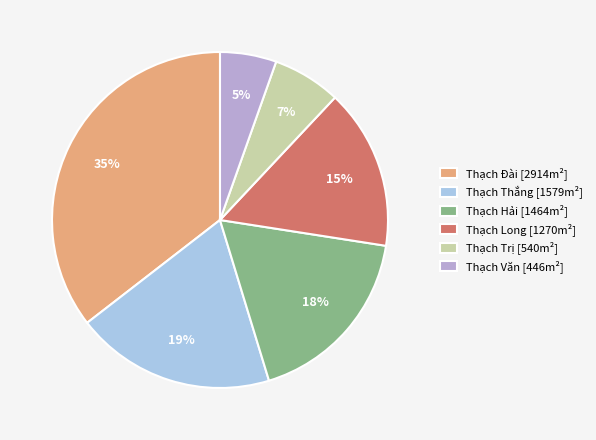

Count the number of slices in the pie.

6